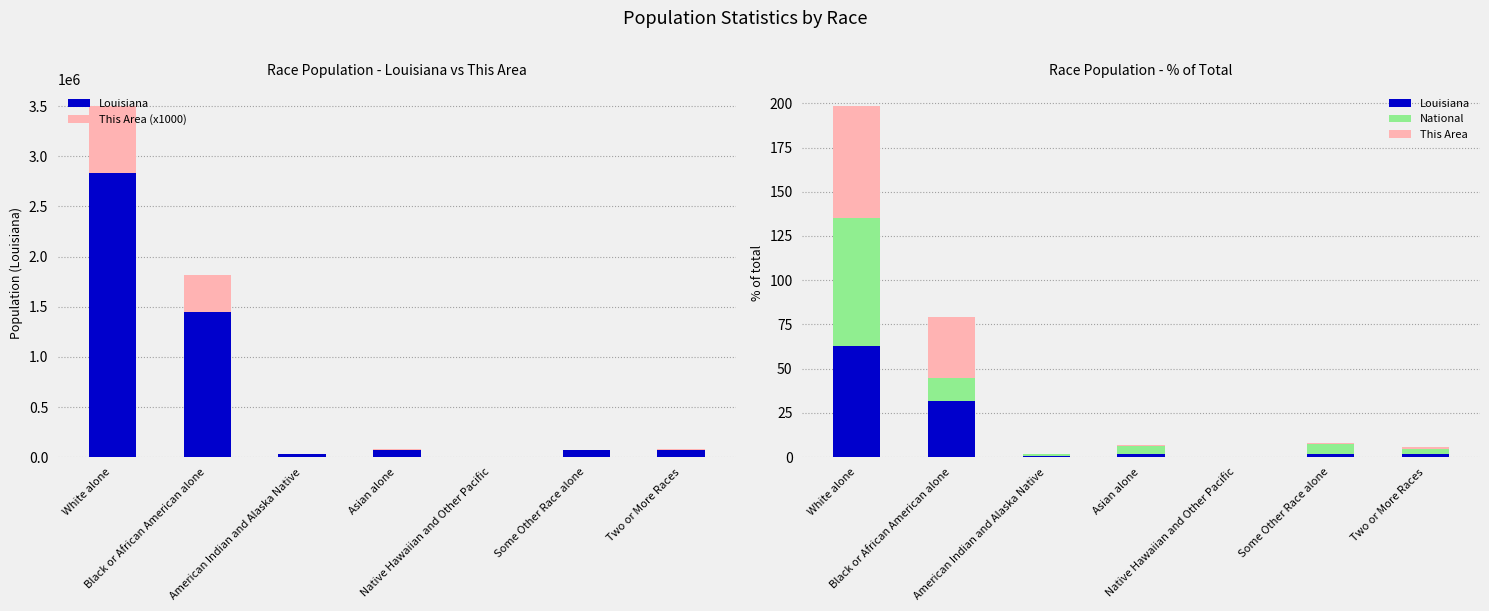

Reading left to right, what are all the values shown in this chart?

Louisiana: White alone=62.6	Black or African American alone=32.0	American Indian and Alaska Native=0.7	Asian alone=1.5	Native Hawaiian and Other Pacific=0.0	Some Other Race alone=1.5	Two or More Races=1.6
This Area (x1000): White alone=661000.0	Black or African American alone=360000.0	American Indian and Alaska Native=1000.0	Asian alone=8000.0	Native Hawaiian and Other Pacific=0.0	Some Other Race alone=5000.0	Two or More Races=10000.0
National: White alone=72.4	Black or African American alone=12.6	American Indian and Alaska Native=0.9	Asian alone=4.8	Native Hawaiian and Other Pacific=0.2	Some Other Race alone=6.2	Two or More Races=2.9
This Area: White alone=63.3	Black or African American alone=34.4	American Indian and Alaska Native=0.1	Asian alone=0.8	Native Hawaiian and Other Pacific=0.0	Some Other Race alone=0.5	Two or More Races=1.0